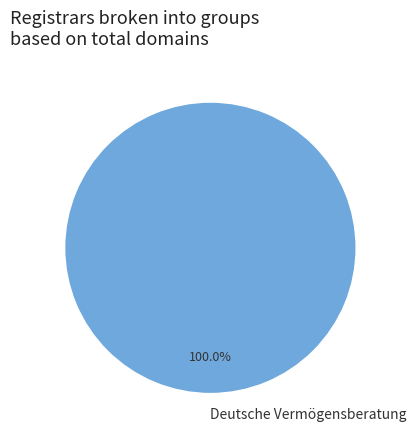

Rank the categories by value from highest to lowest.

Deutsche Vermögensberatung